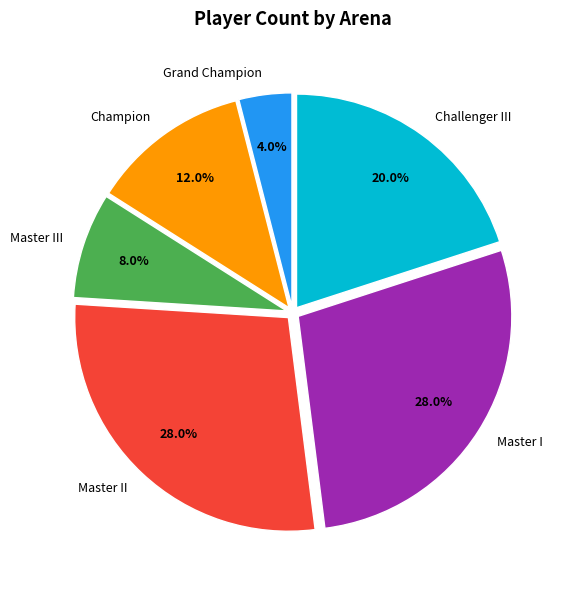

What is the smallest slice in the pie chart?

Grand Champion